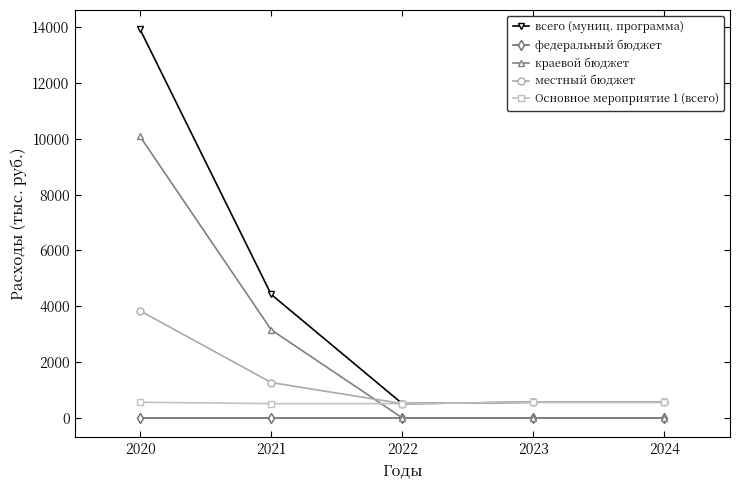

True or false: Основное мероприятие 1 (всего) has a value of 561.0 at 2024.

True